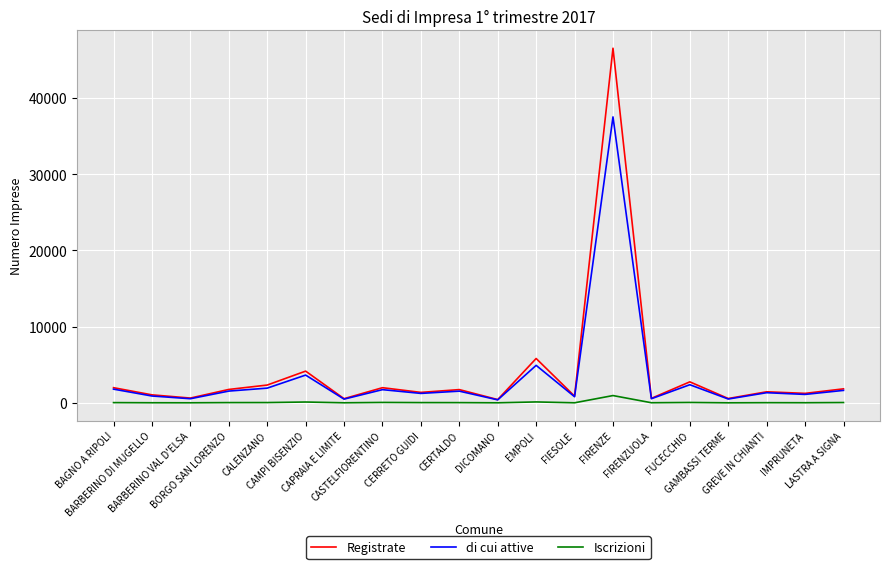

What is the minimum value for Registrate?

429